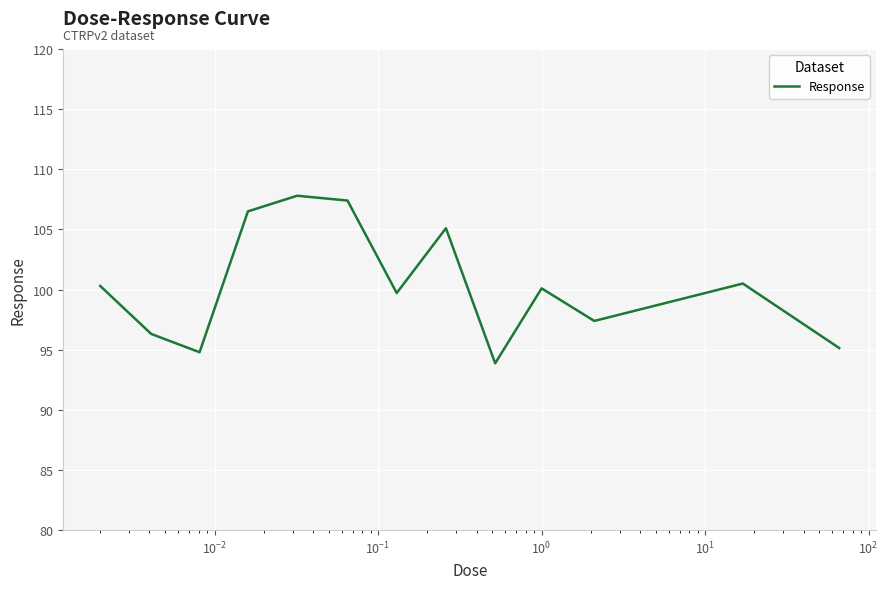

What is the difference between the maximum and minimum values?

13.9